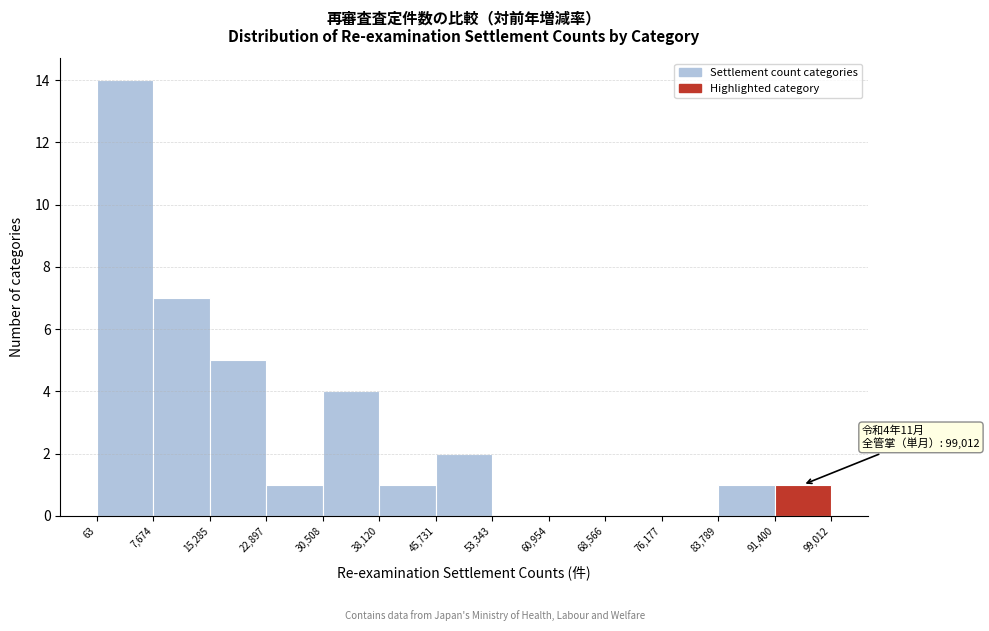

Over which range of the x-axis is the bar tallest?

63 to 7,674